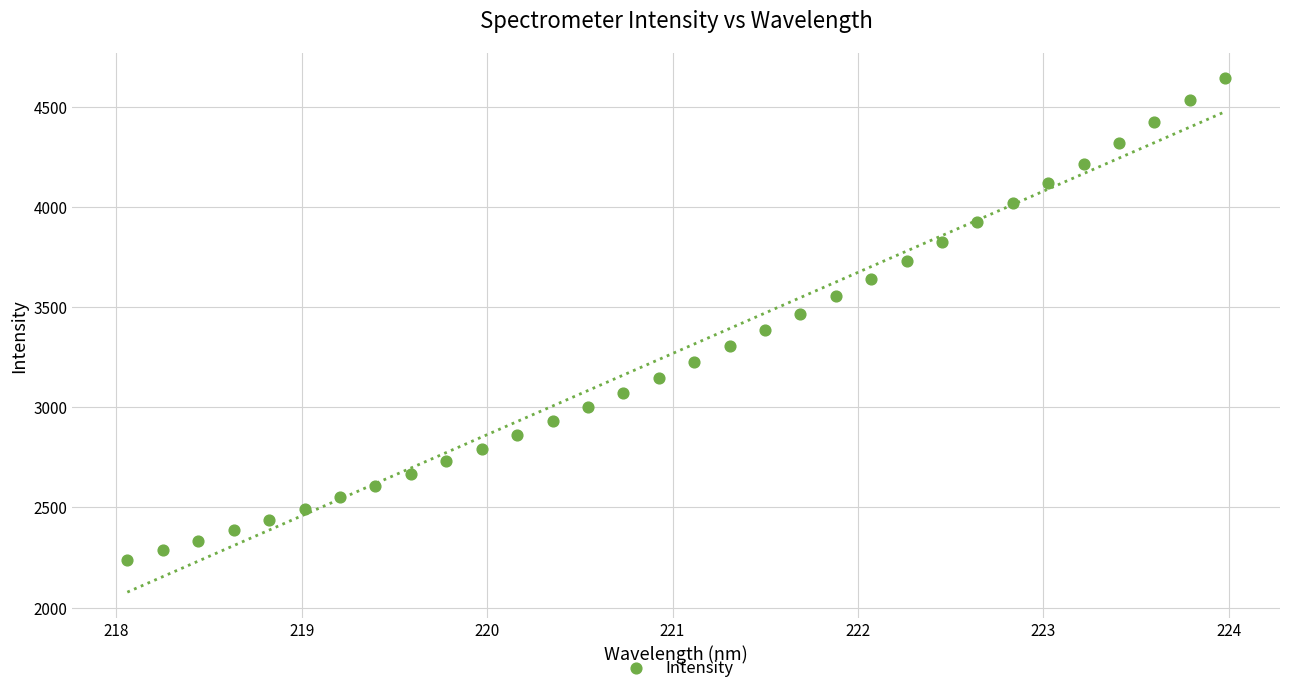

What is the range of Y values (max minus min)?

2404.5